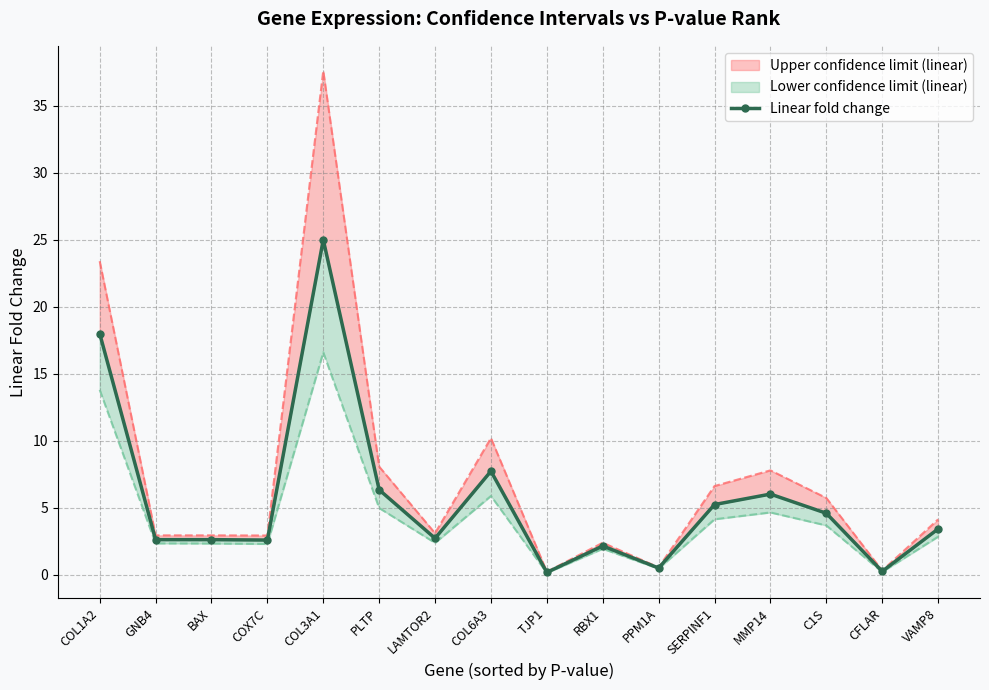

List the labels in order of value, largest first.

COL3A1, COL1A2, COL6A3, PLTP, MMP14, SERPINF1, C1S, VAMP8, LAMTOR2, GNB4, BAX, COX7C, RBX1, PPM1A, CFLAR, TJP1